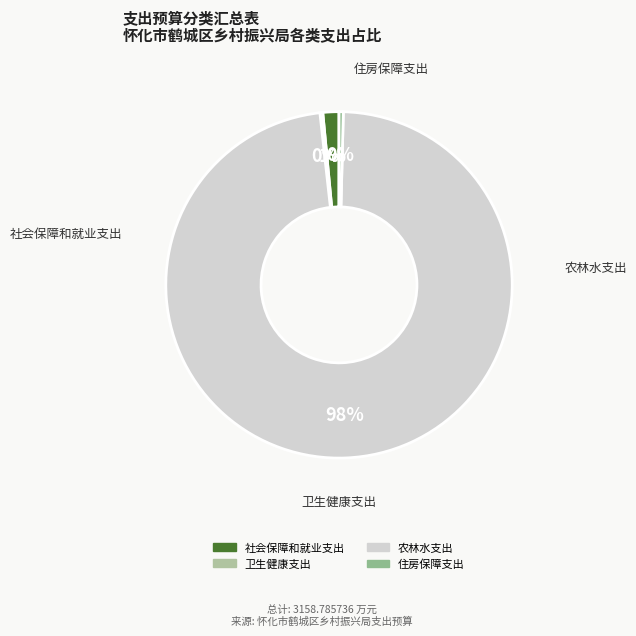

Is it true that 农林水支出 is 98% of the pie?

True